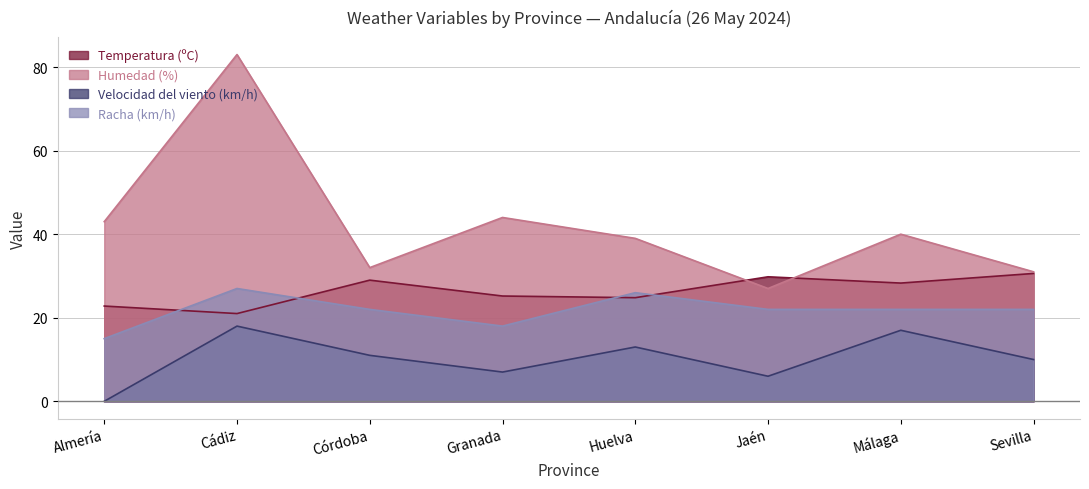

What are all the series names shown in the legend?

Temperatura (ºC), Humedad (%), Velocidad del viento (km/h), Racha (km/h)